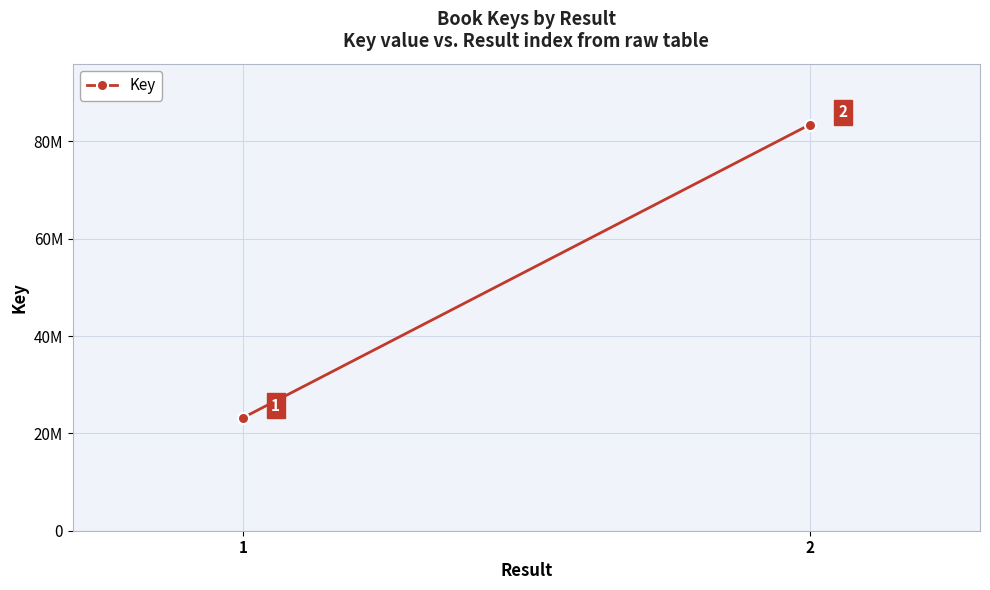

What is the sum of the values at 2 and 1?

106626432